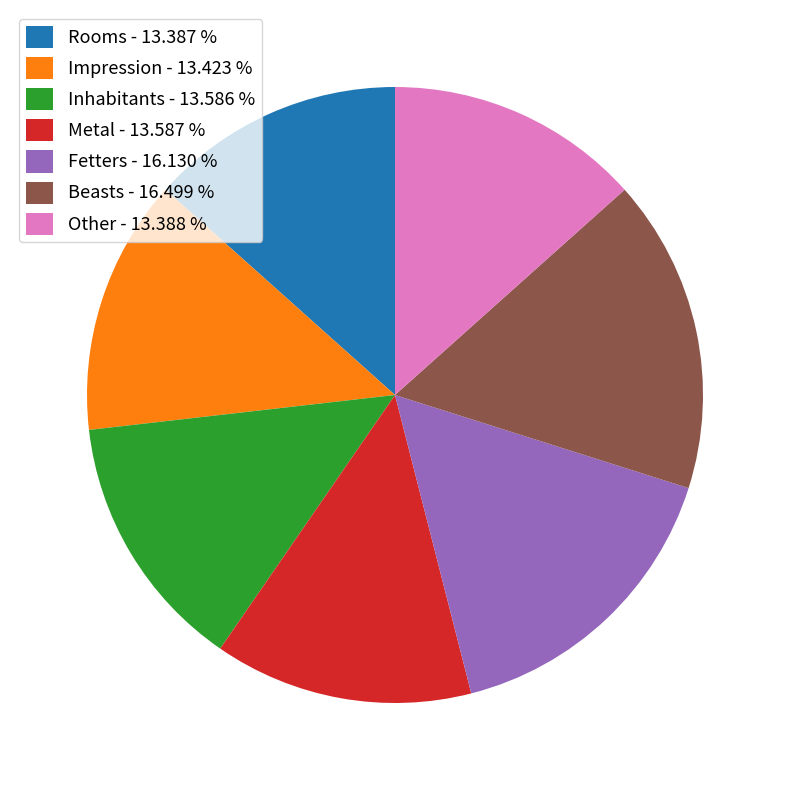

Combined, do Beasts - 16.499 % and Rooms - 13.387 % account for over 50%?

No